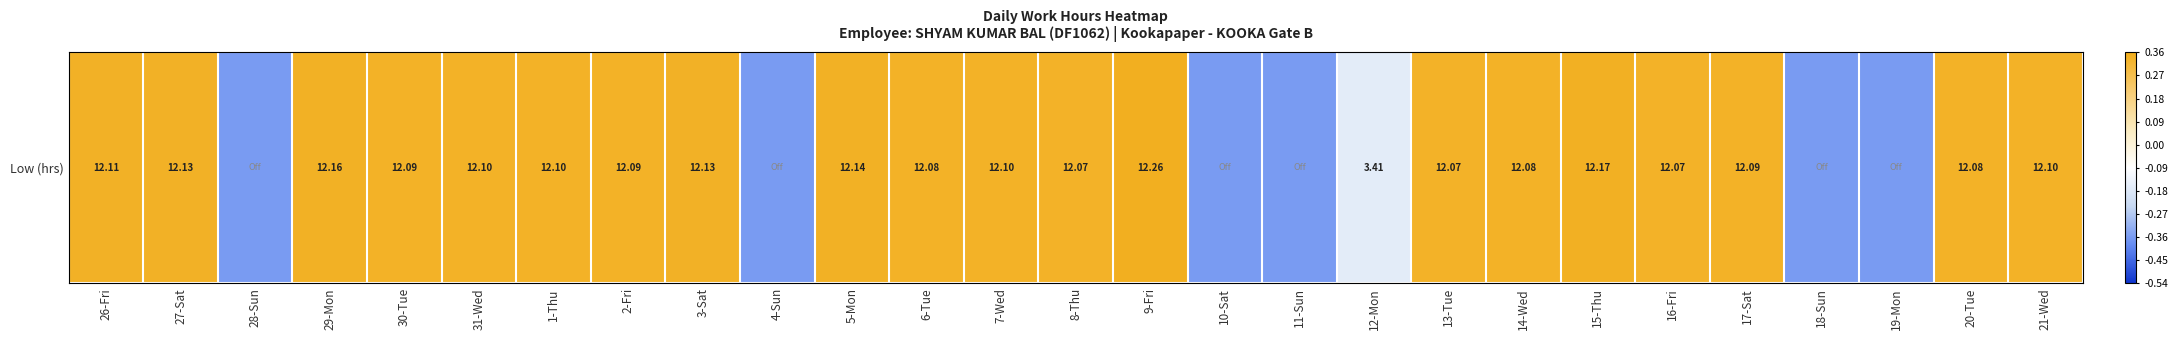

The chart shows a value of 0.3 at 17-Sat. True or false?

True